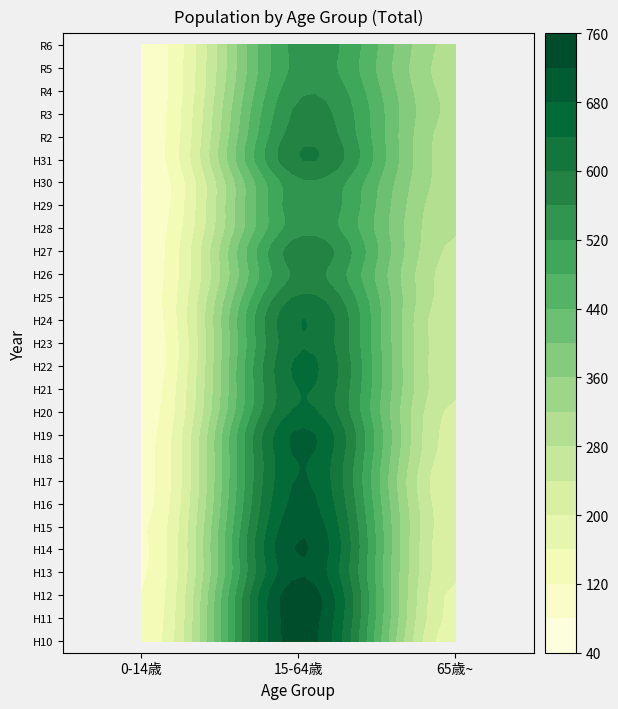

List the labels in order of H17 value, smallest first.

0, 2, 1